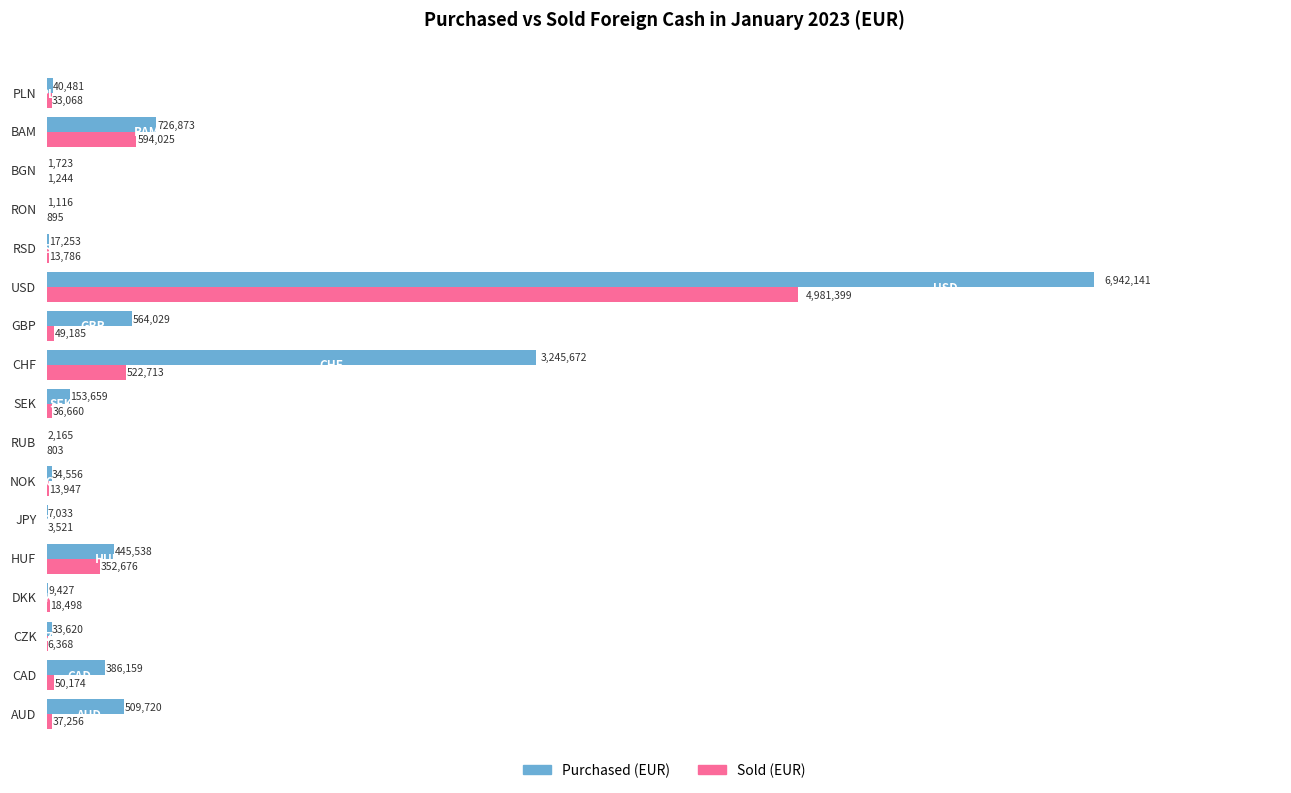

Which series has the largest total across all categories?

Purchased (EUR)